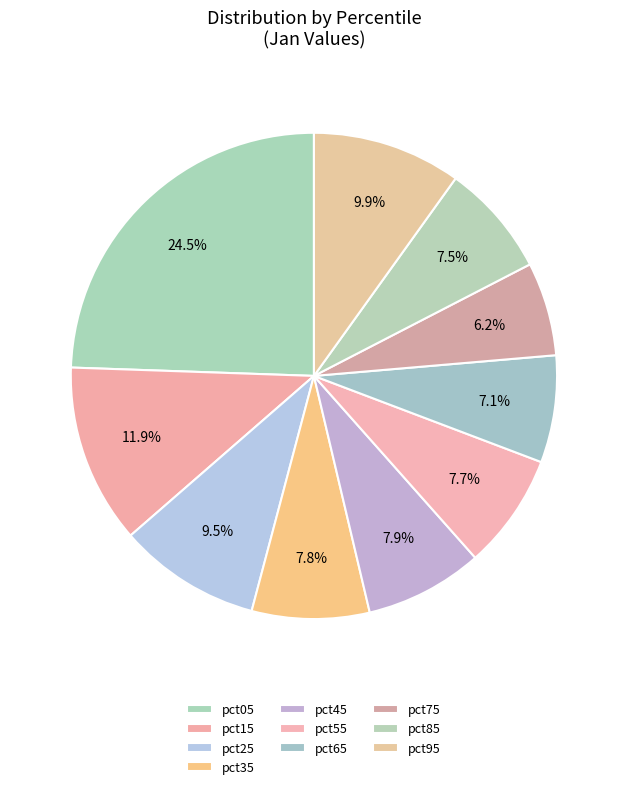

Rank the categories by value from highest to lowest.

pct05, pct15, pct95, pct25, pct45, pct35, pct55, pct85, pct65, pct75